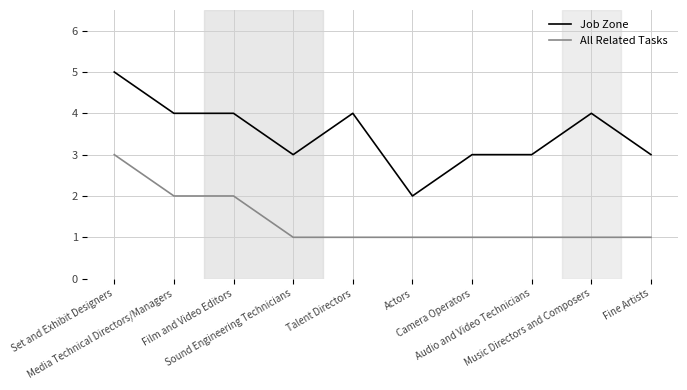

Is it true that Job Zone equals 2 at Actors?

True